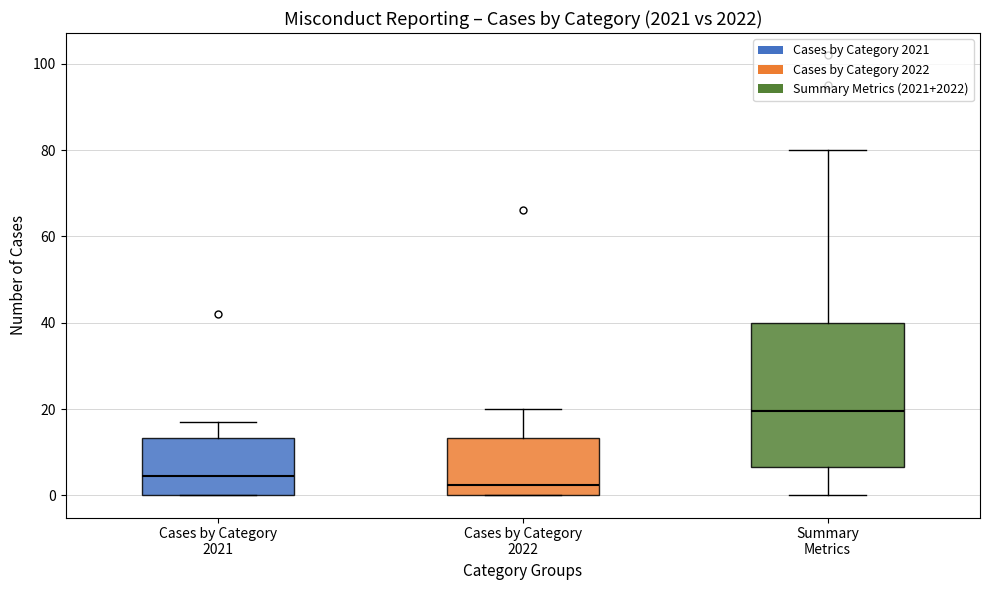

Reading left to right, read every box against the y-axis: the position of its median line, the range the box covers, and the ends of its whiskers. The values are not printed on the chart, so give them approximately, as read against the axis.

Cases by Category 2021: median 4, box 0 to 14, whiskers 0 to 18
Cases by Category 2022: median 2, box 0 to 14, whiskers 0 to 20
Summary Metrics: median 20, box 6 to 40, whiskers 0 to 80